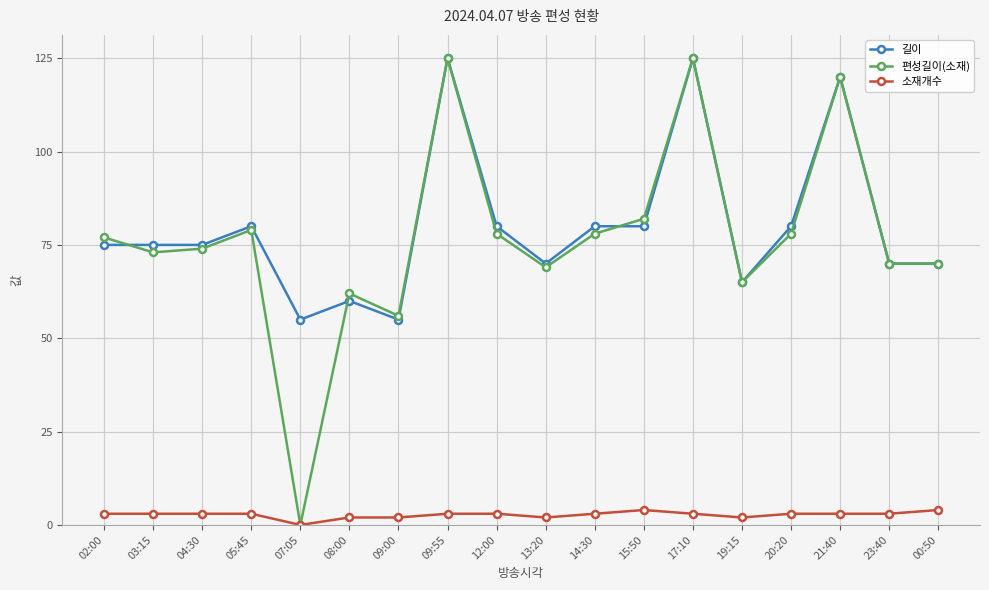

True or false: 편성길이(소재) and 길이 cross at least once.

True